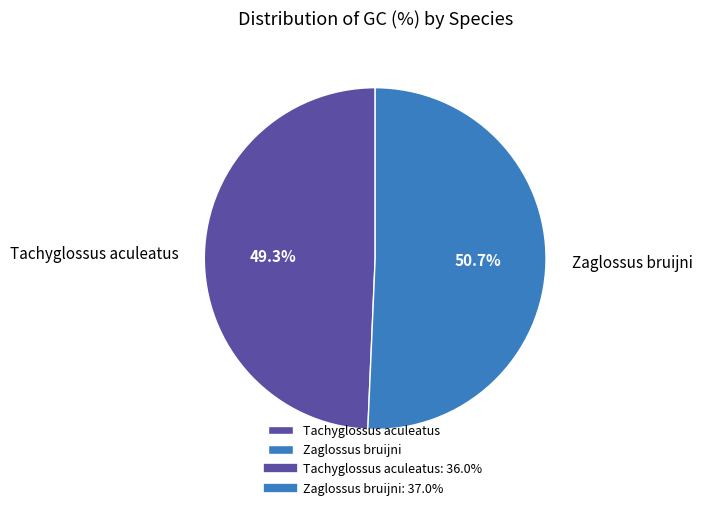

How many slices are in this pie chart?

2